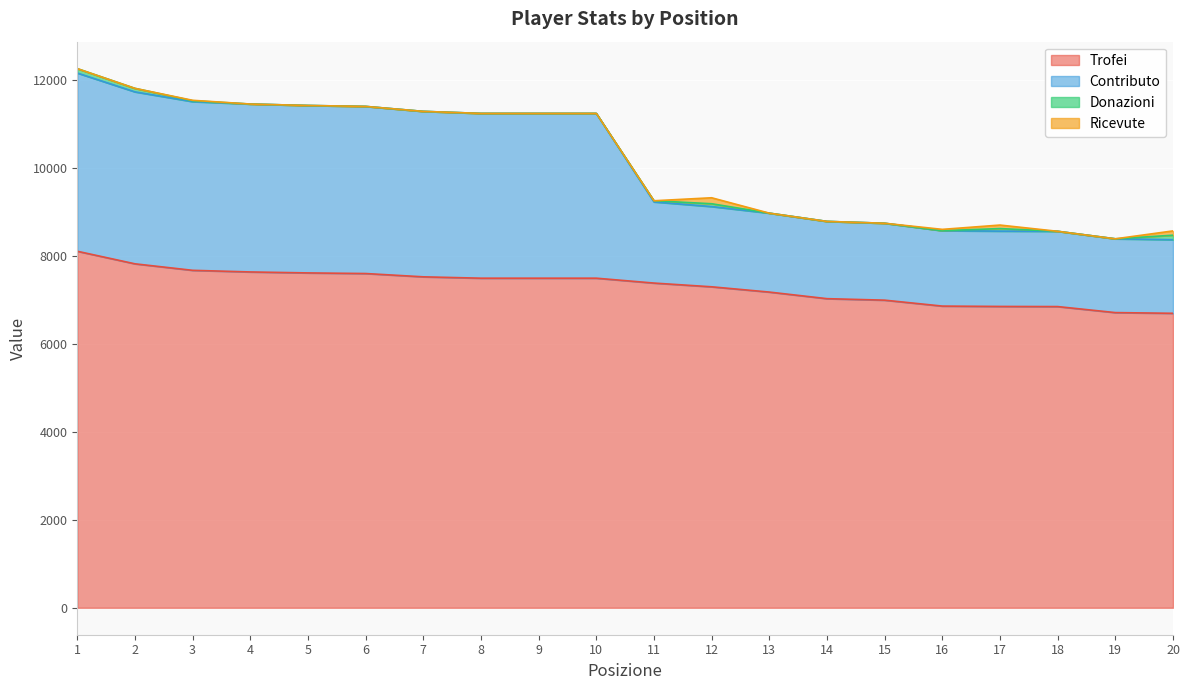

Where does the Trofei series first go above 7500?

1